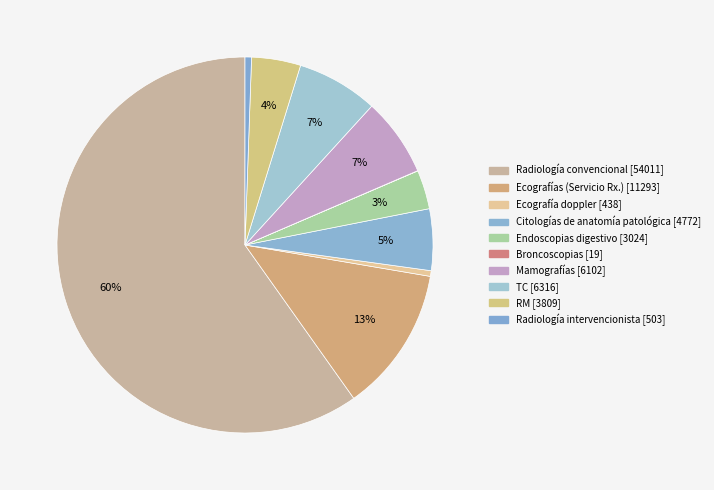

To the nearest percent, what portion does Ecografías (Servicio Rx.) represent?

13%